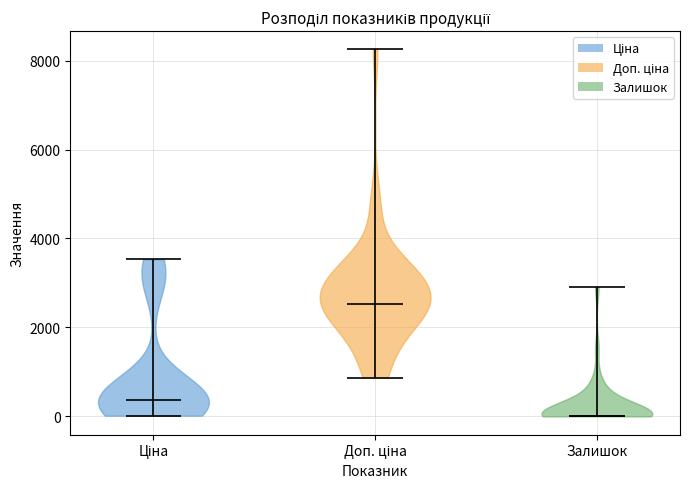

Which violin has the highest median line?

Доп. ціна